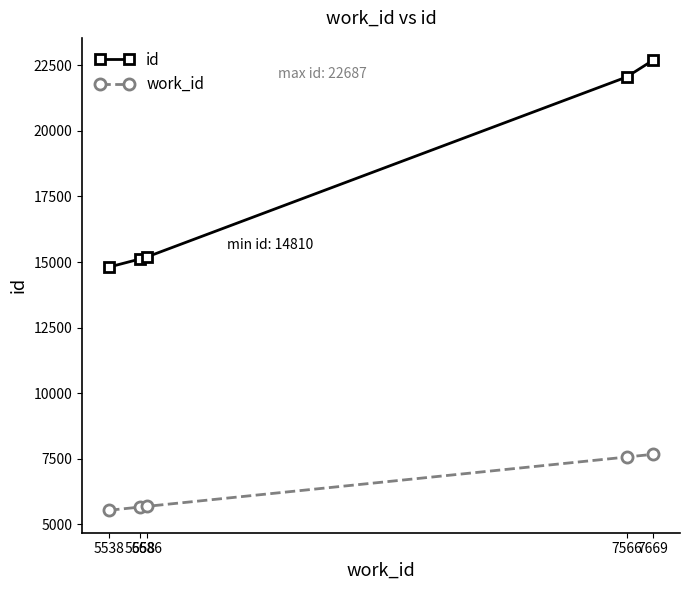

What is the difference between the id values at 5686 and 7669?

7493